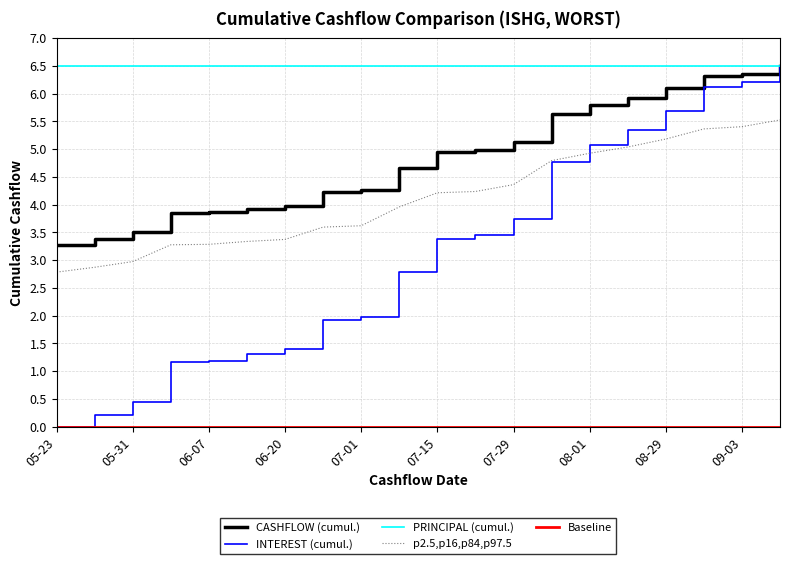

What is the greatest value displayed?

6.5